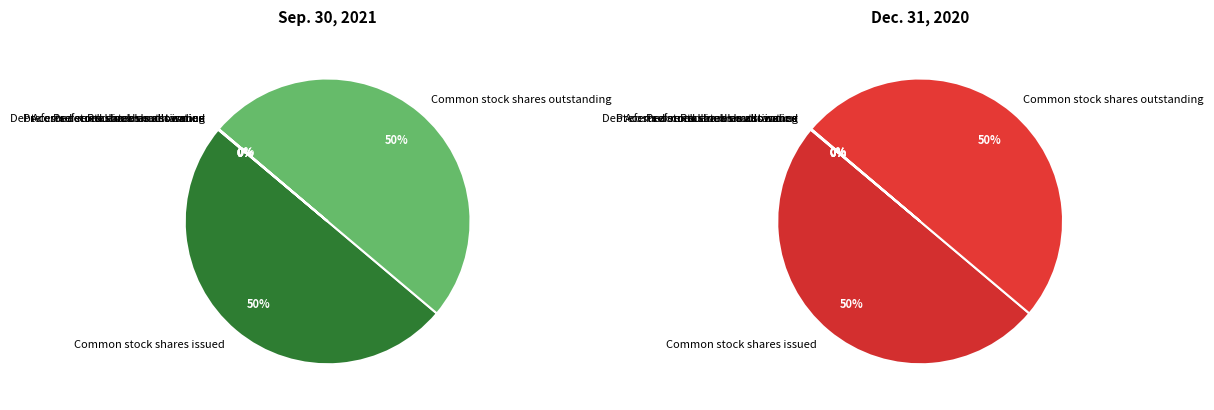

How many slices are in this pie chart?

7